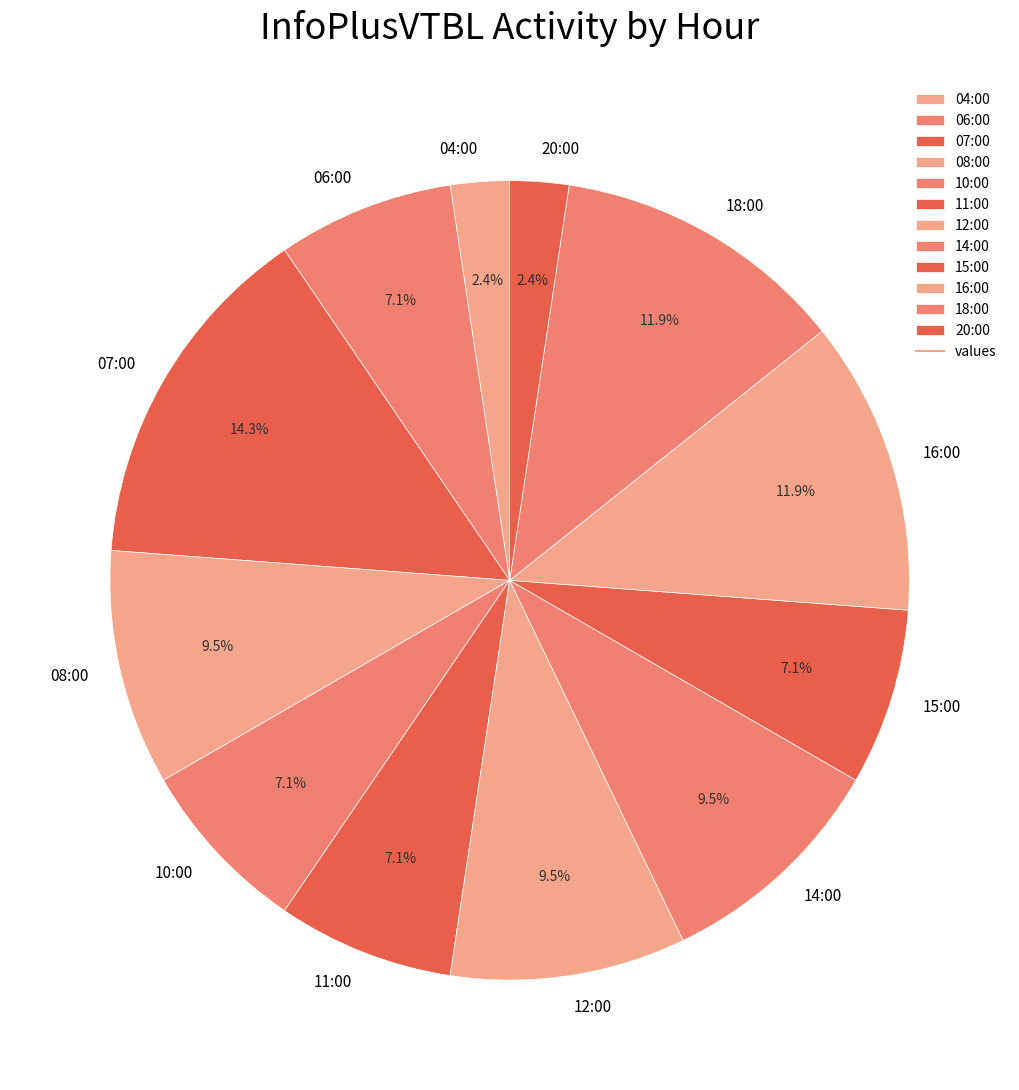

How much of the chart is everything except 18:00?

88.1%